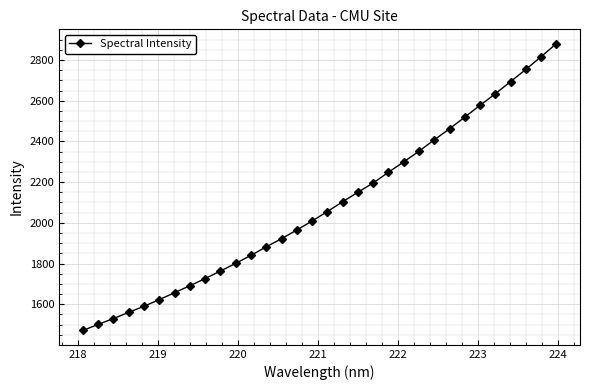

What is the difference between the maximum and minimum values?

1408.9